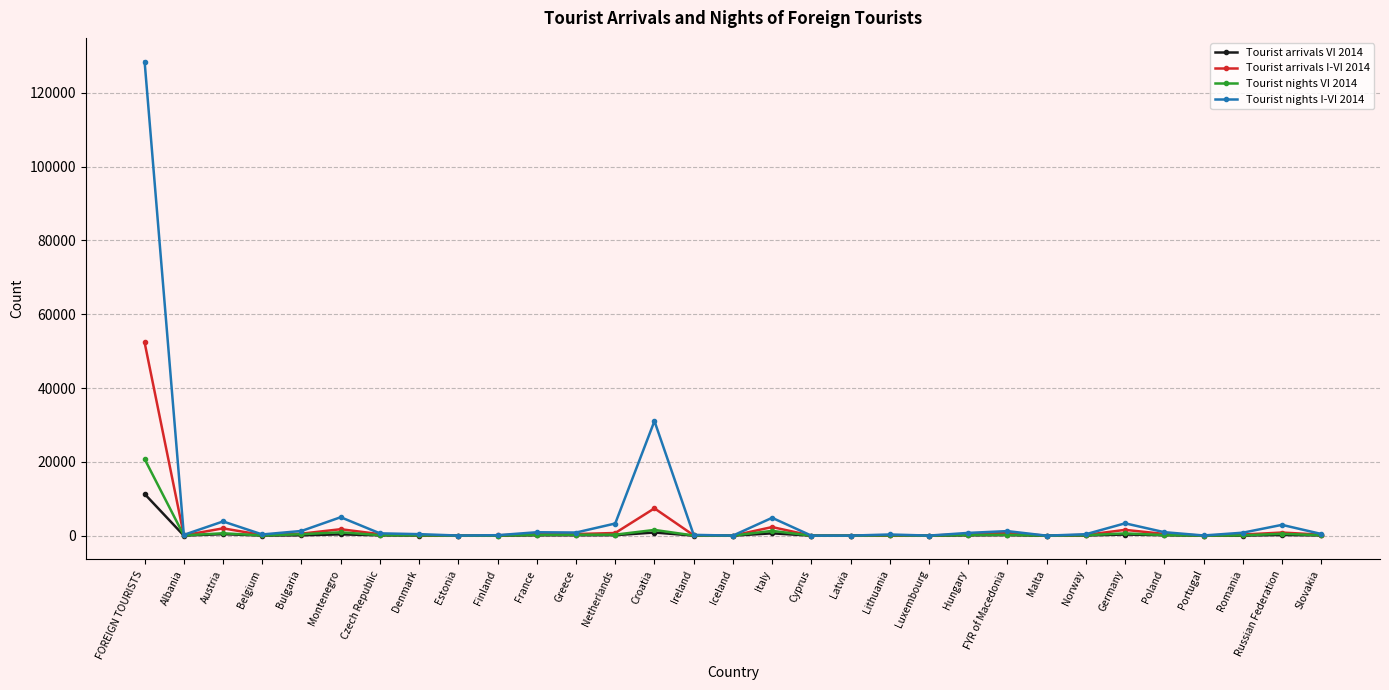

How many lines are shown in the chart?

4